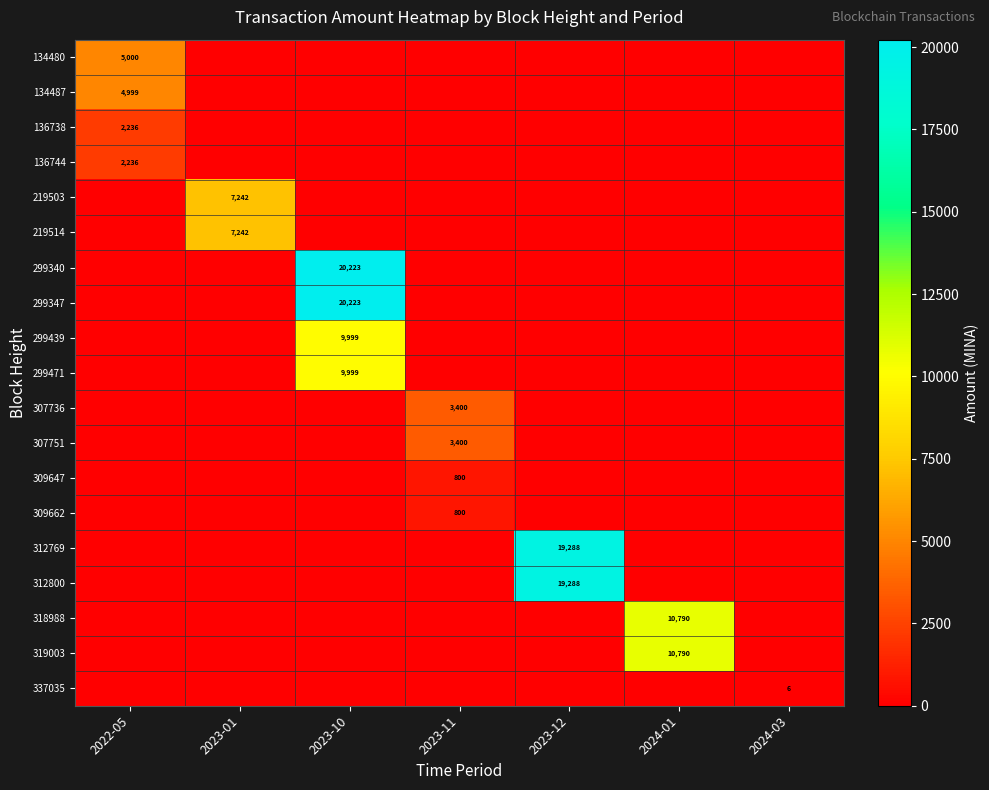

The 219514 series shows 7242.0 at 2023-01. True or false?

True